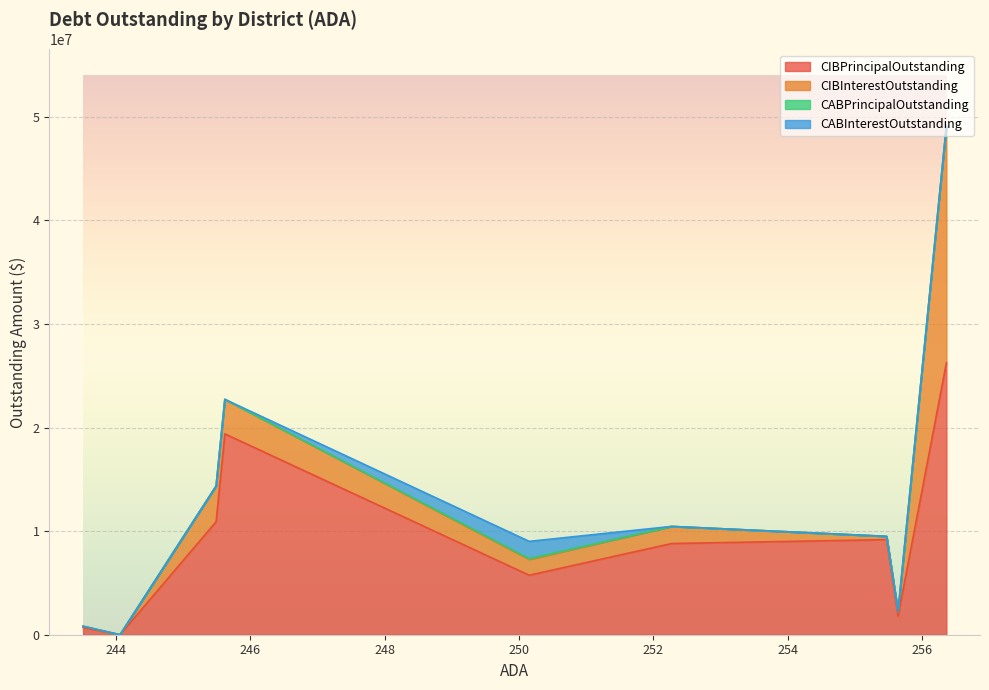

Does the chart display data point markers on the line(s)?

No